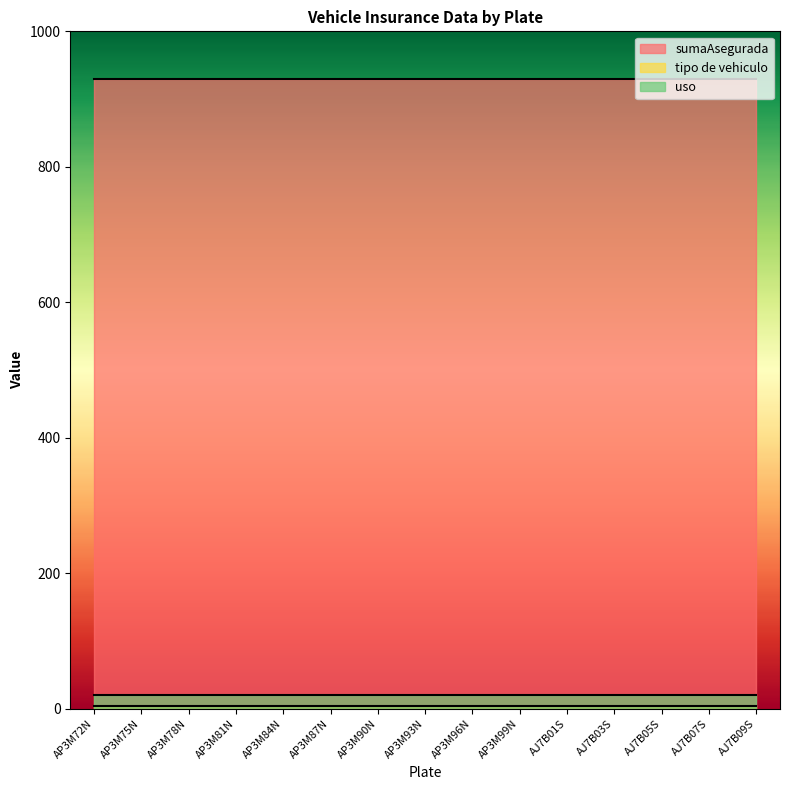

What is the maximum value for uso?

20